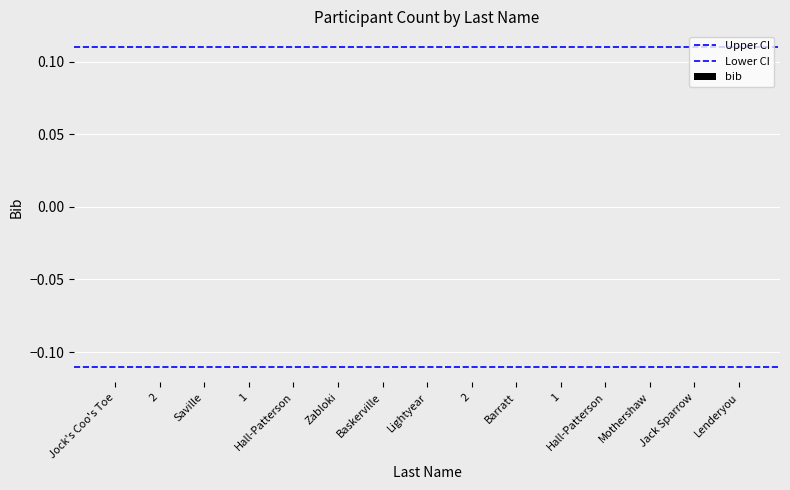

At which category is the sum across all series the highest?

Jock's Coo's Toe